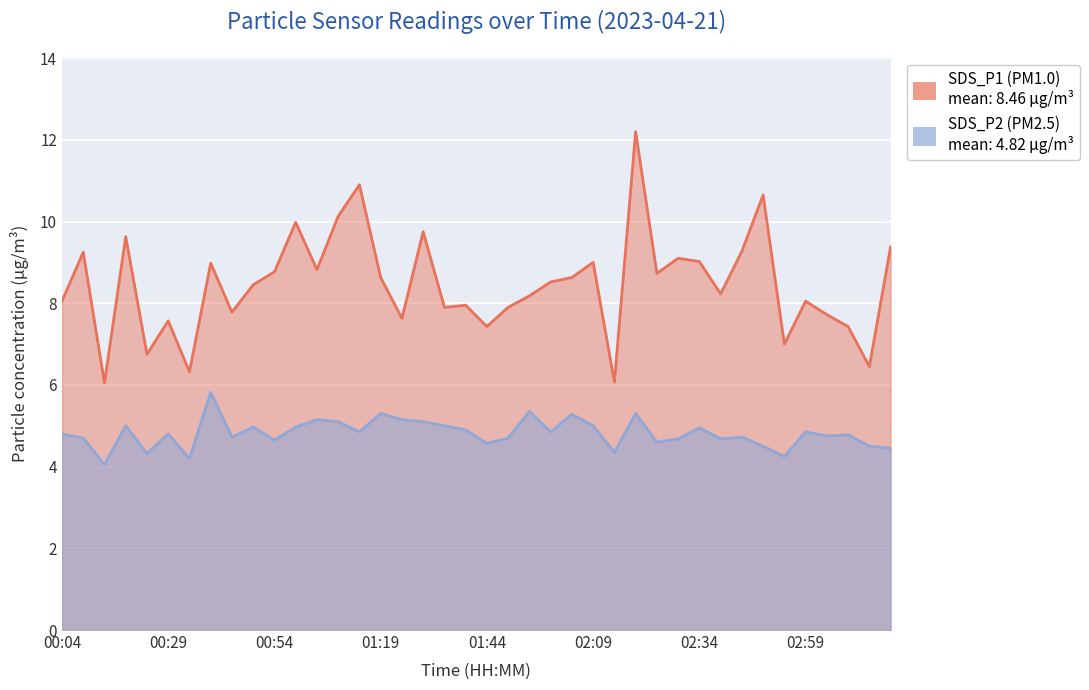

How many lines are shown in the chart?

2